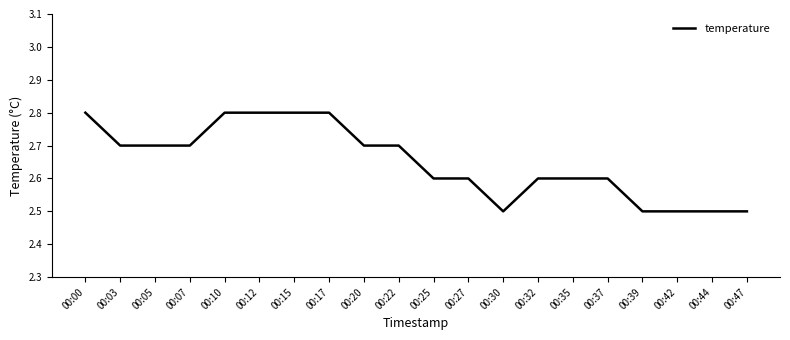

What is the greatest value displayed?

2.8